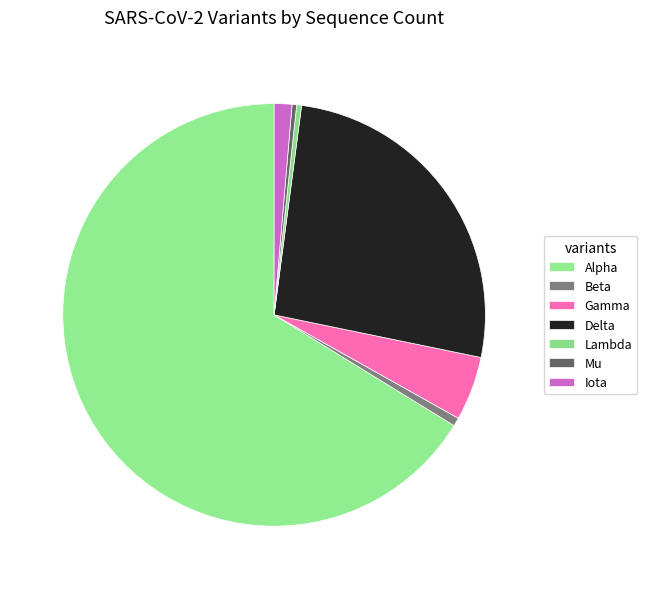

Which slice is the largest?

Alpha